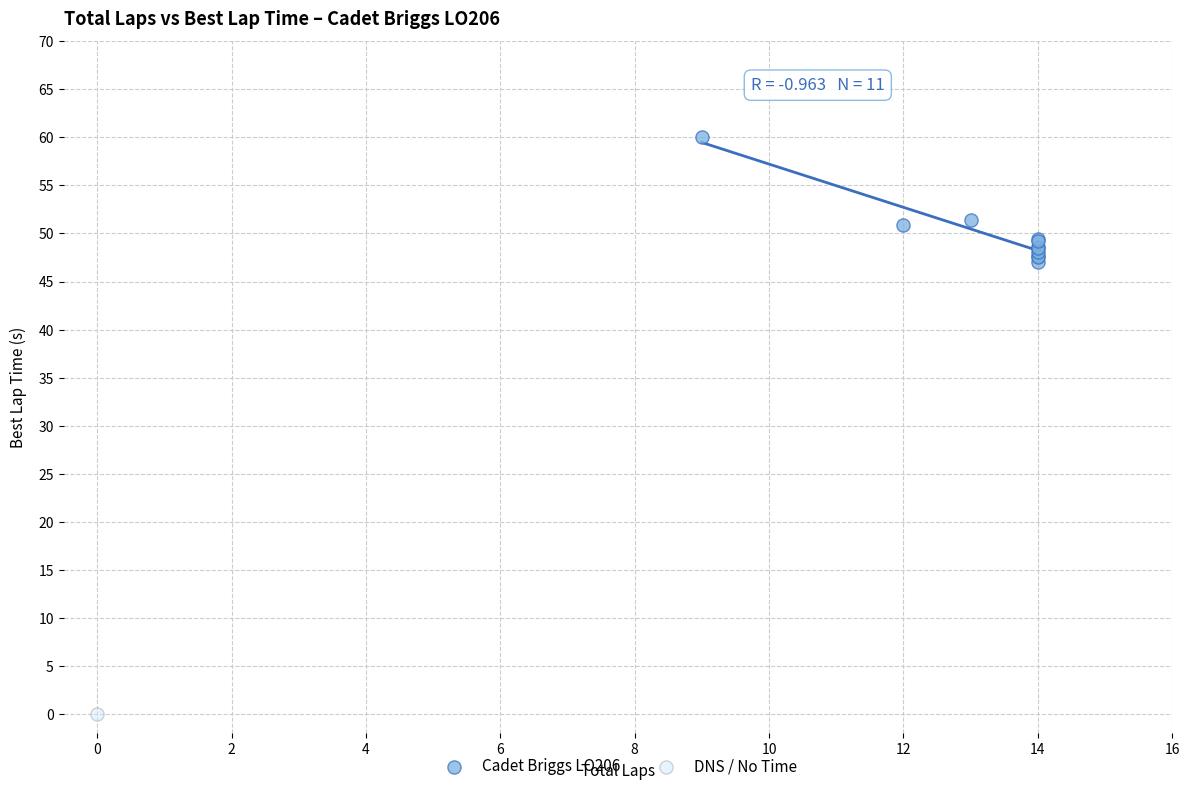

What are all the series names shown in the legend?

Cadet Briggs LO206, DNS / No Time